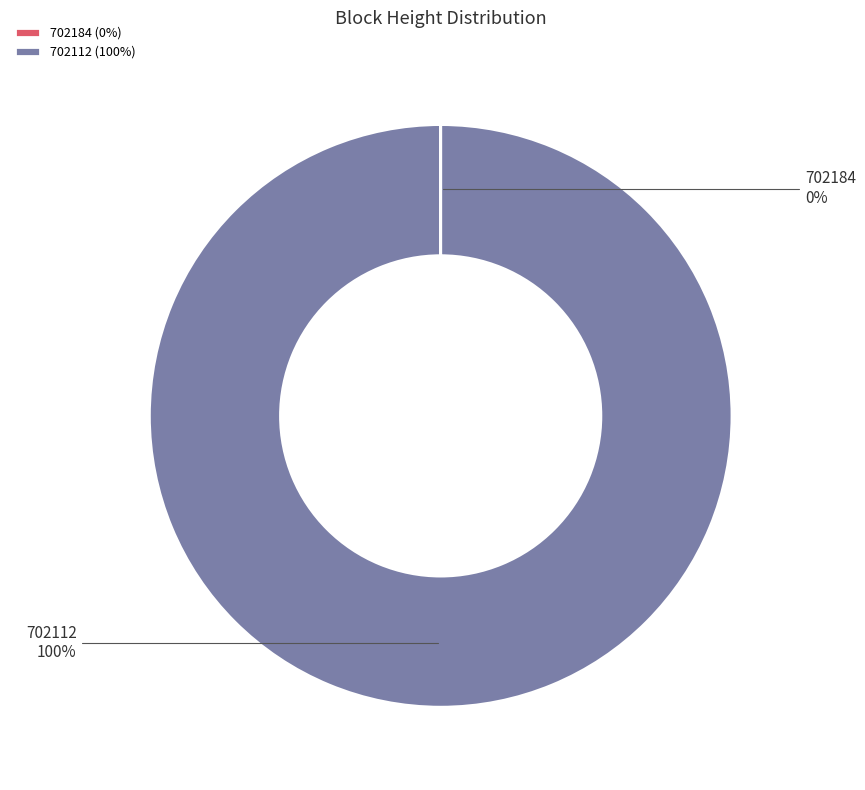

The 702112 slice represents 100% of the pie. True or false?

True